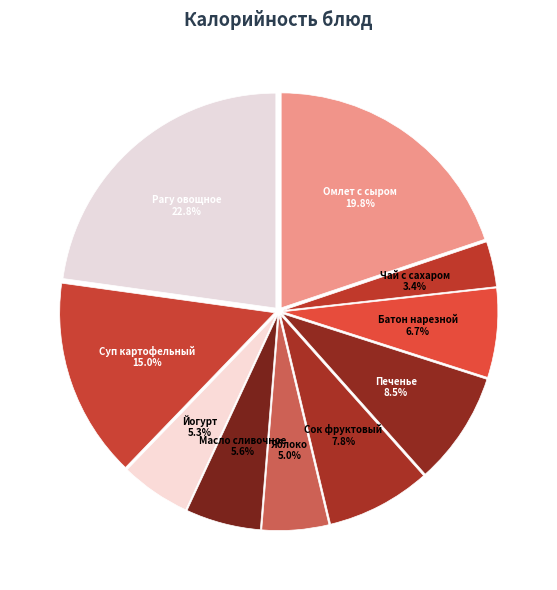

Is it true that Йогурт is 5% of the pie?

True